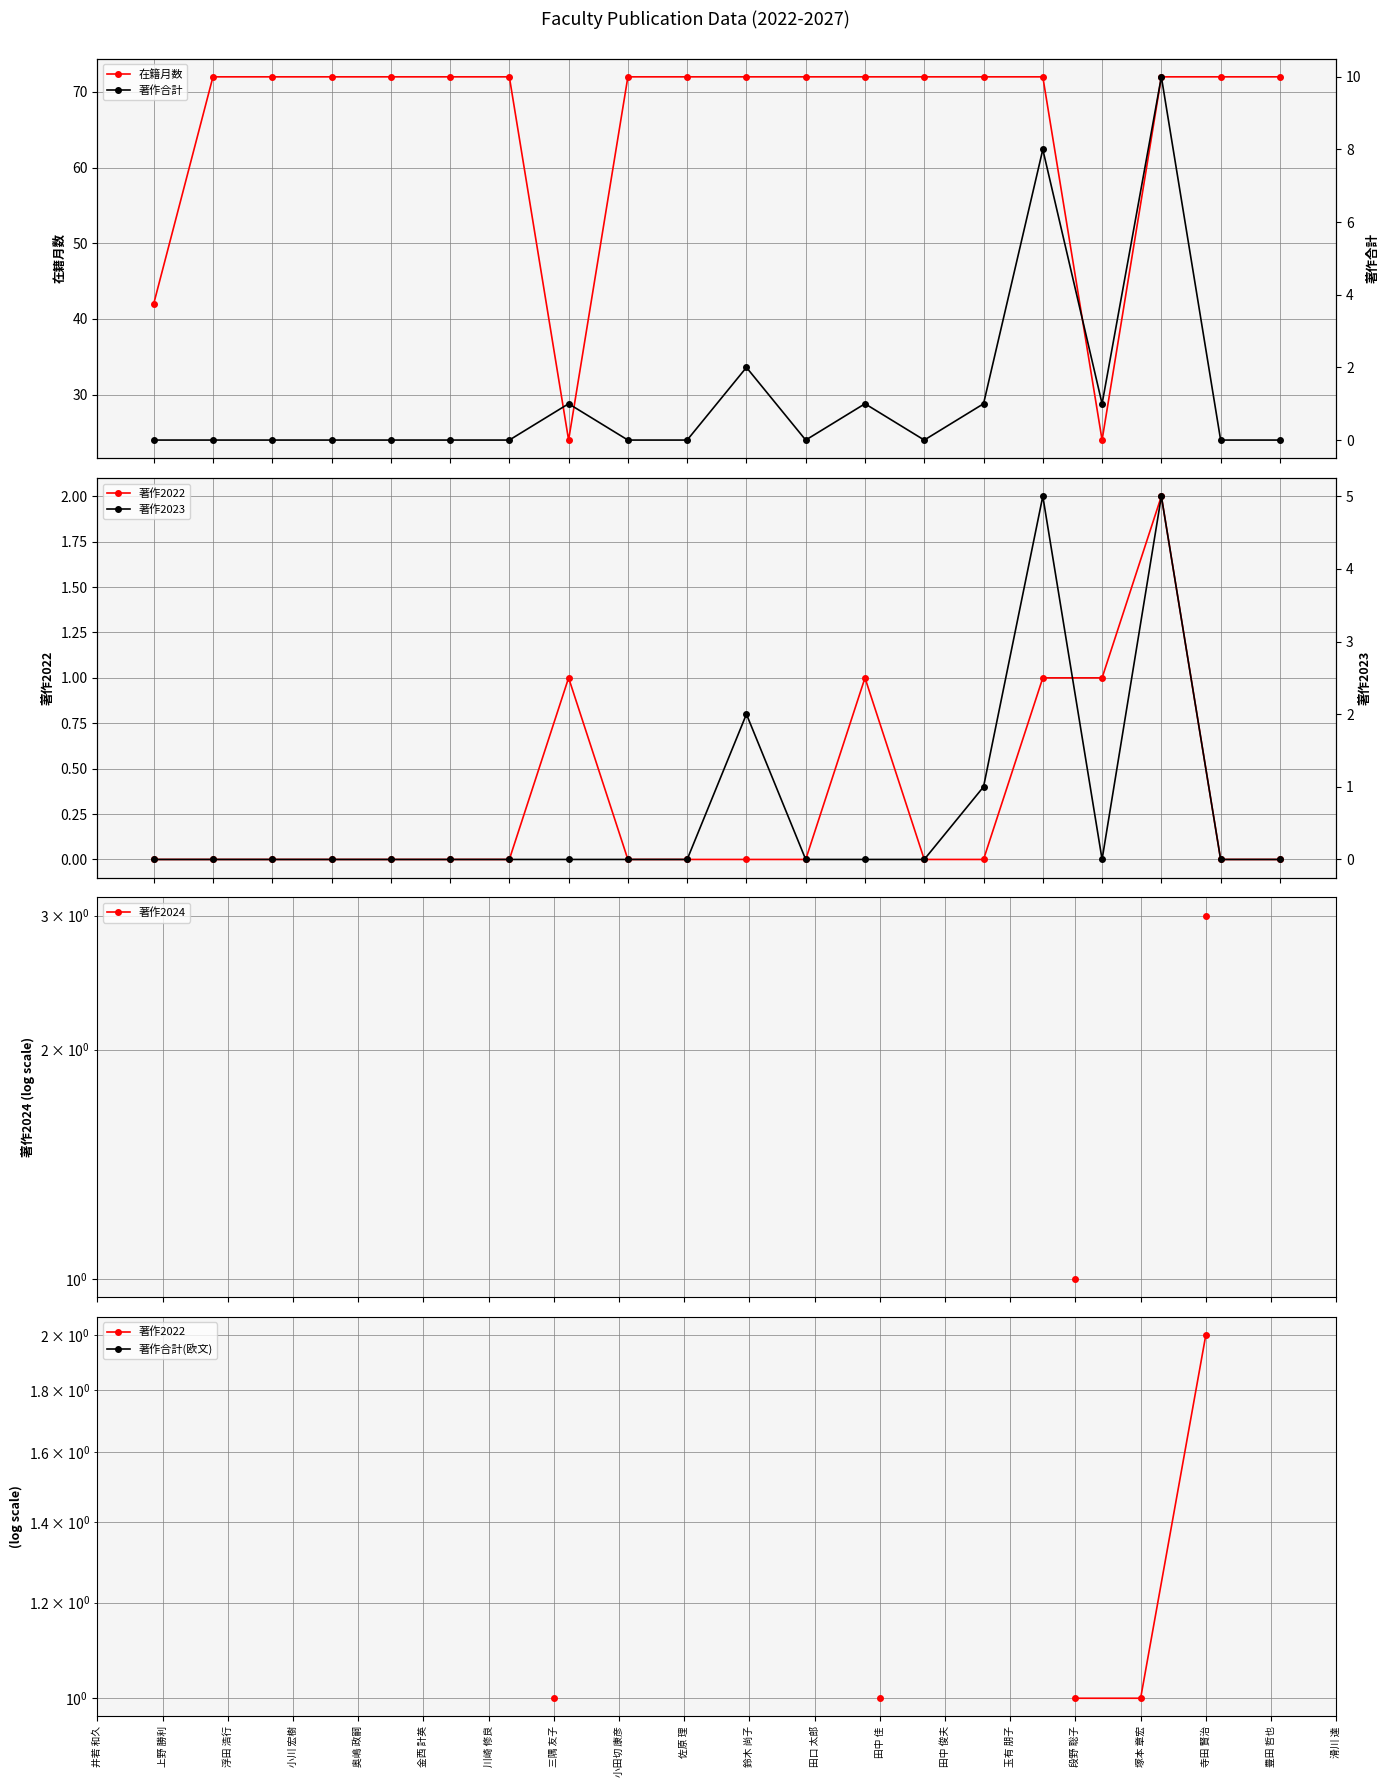

What is the label of the 12th point from the left?

田口 太郎